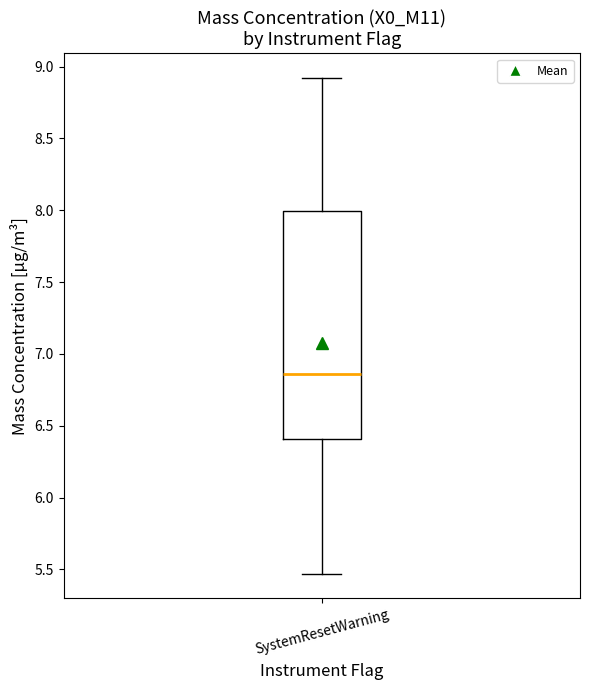

Transcribe this box plot: give where the median line is, the range the box spans, and where the two whiskers end, as read against the y-axis. The values are not printed on the chart, so give them approximately, as read against the axis.

median 6.85, box 6.40 to 8.00, whiskers 5.45 to 8.90